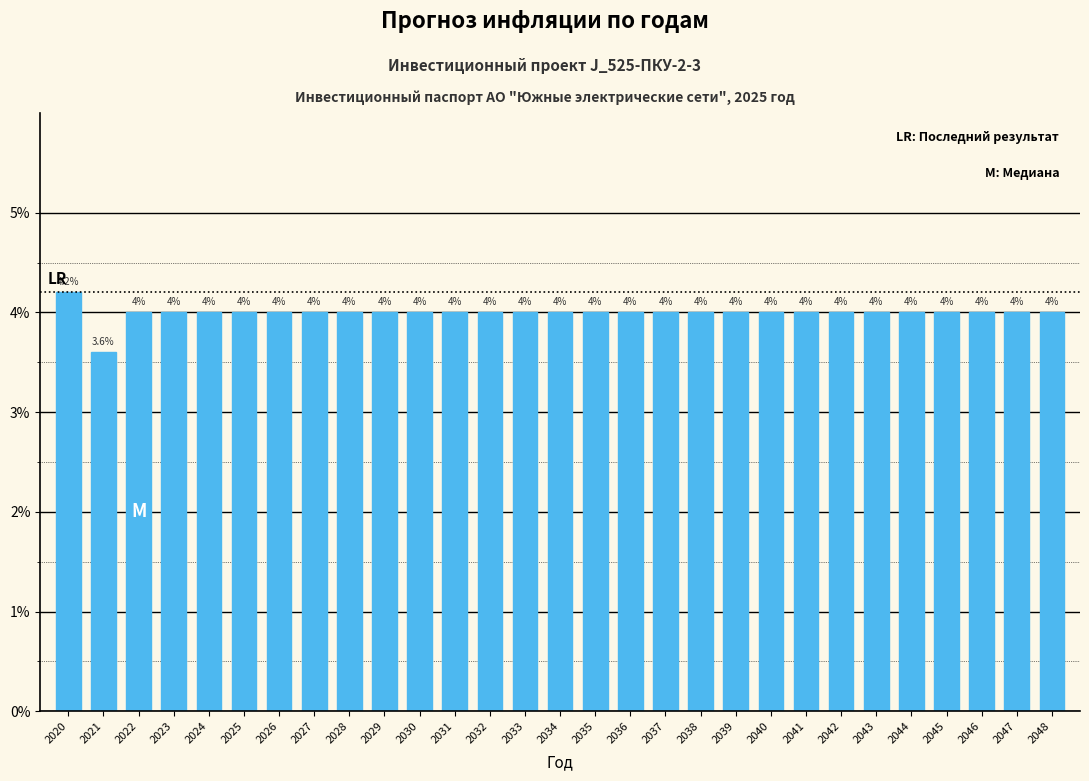

Reading left to right, what are all the values shown in this chart?

4.2	3.6	4.0	4.0	4.0	4.0	4.0	4.0	4.0	4.0	4.0	4.0	4.0	4.0	4.0	4.0	4.0	4.0	4.0	4.0	4.0	4.0	4.0	4.0	4.0	4.0	4.0	4.0	4.0